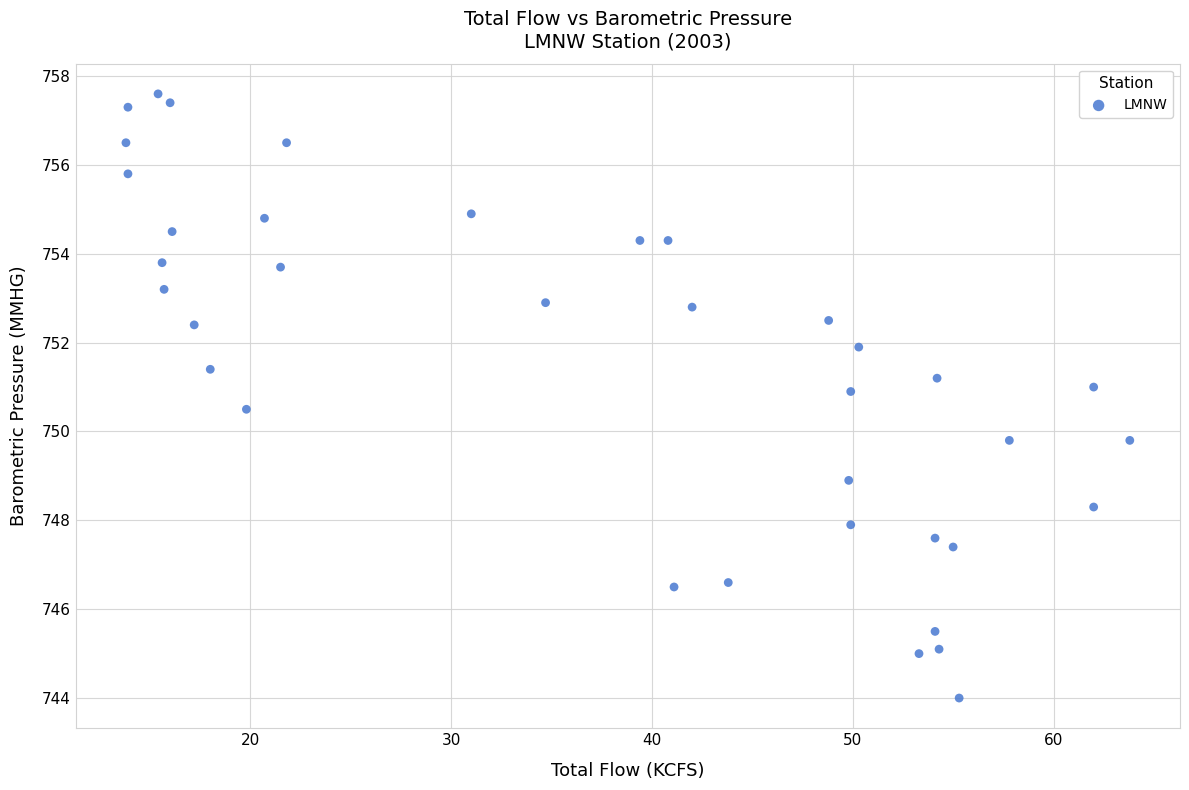

What is the range of Y values (max minus min)?

13.6